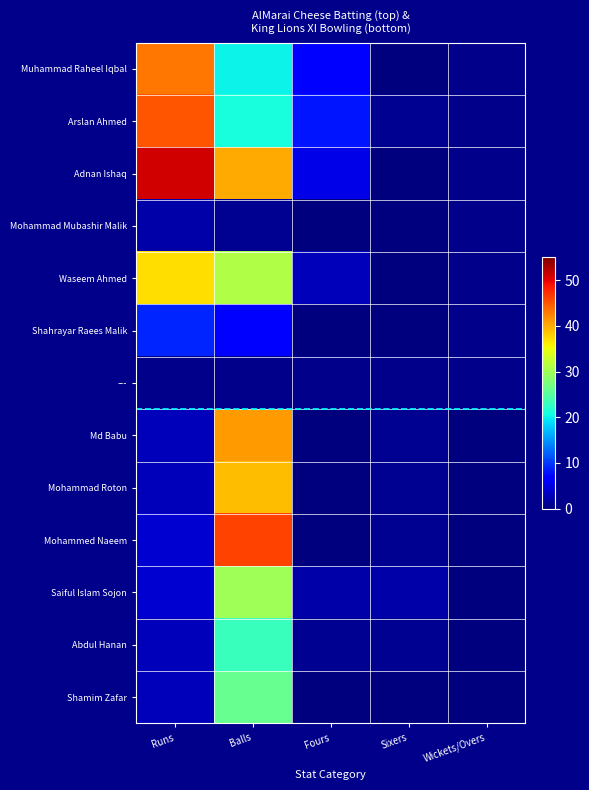

List the series in order of their peak value, lowest first.

Mohammad Mubashir Malik, Shahrayar Raees Malik, Abdul Hanan, Shamim Zafar, Saiful Islam Sojon, Waseem Ahmed, Mohammad Roton, Md Babu, Muhammad Raheel Iqbal, Arslan Ahmed, Mohammed Naeem, Adnan Ishaq, ---